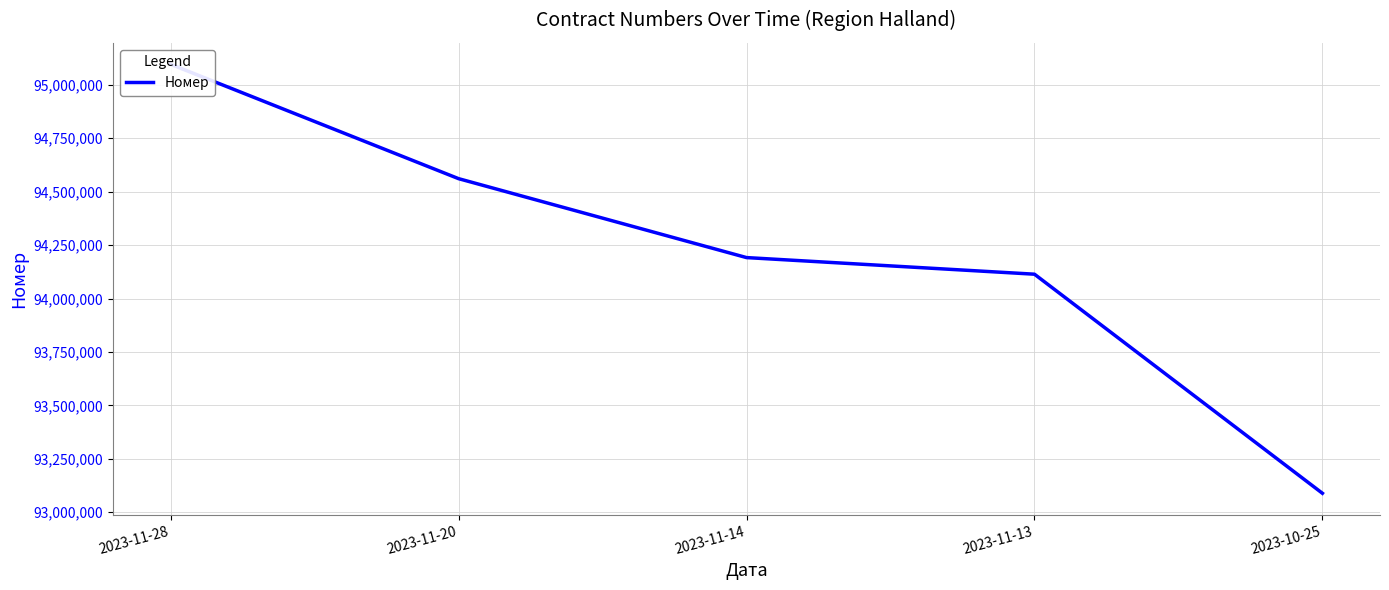

How many data points are above 94191779?

2